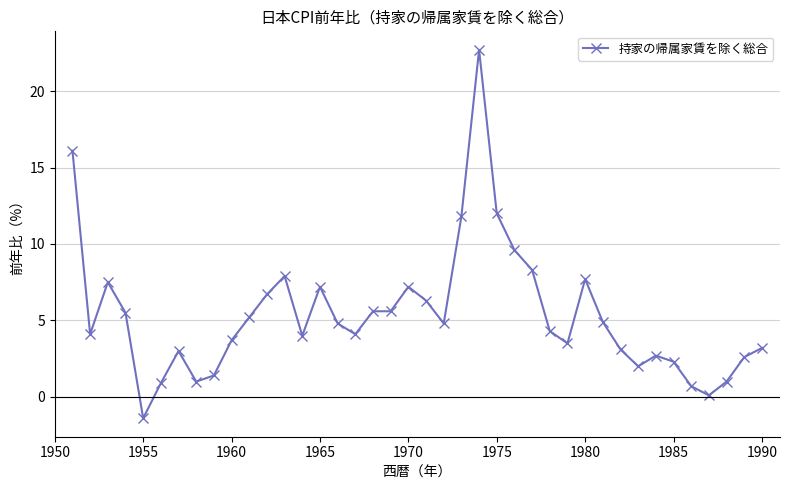

What is the value of the 15th point from the left?

7.2